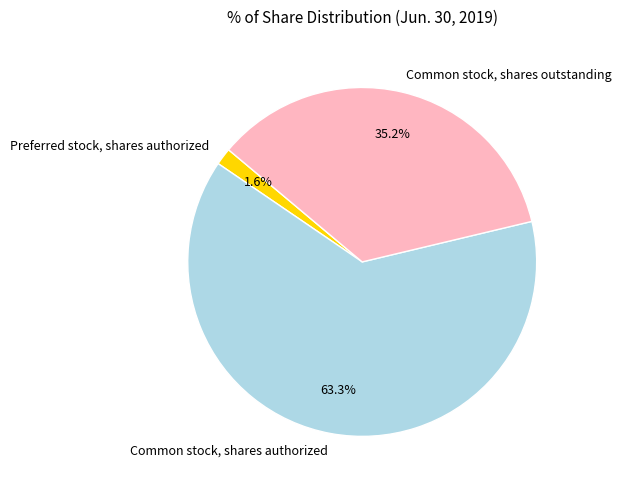

The Preferred stock, shares authorized slice represents 8% of the pie. True or false?

False